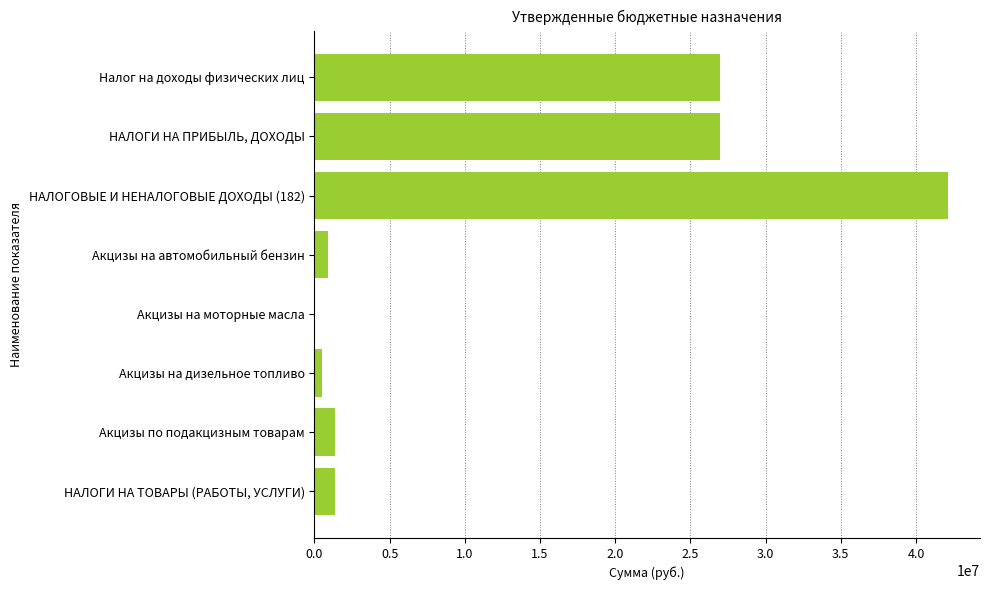

What is the change in value from НАЛОГОВЫЕ И НЕНАЛОГОВЫЕ ДОХОДЫ (182) to НАЛОГИ НА ПРИБЫЛЬ, ДОХОДЫ?

-15150000